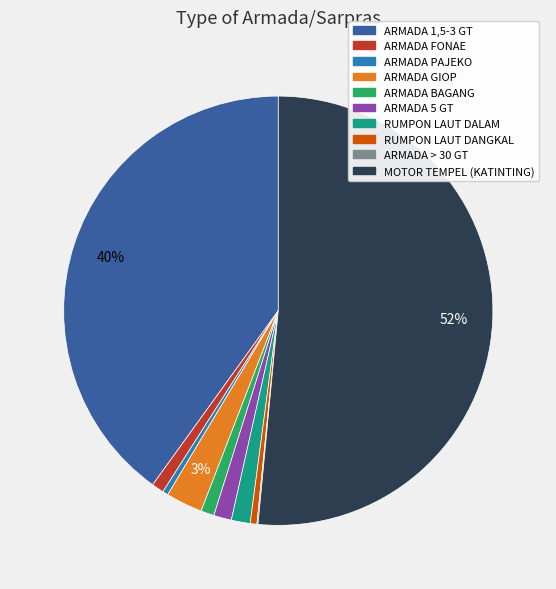

Which category has the biggest portion of the pie?

MOTOR TEMPEL (KATINTING)